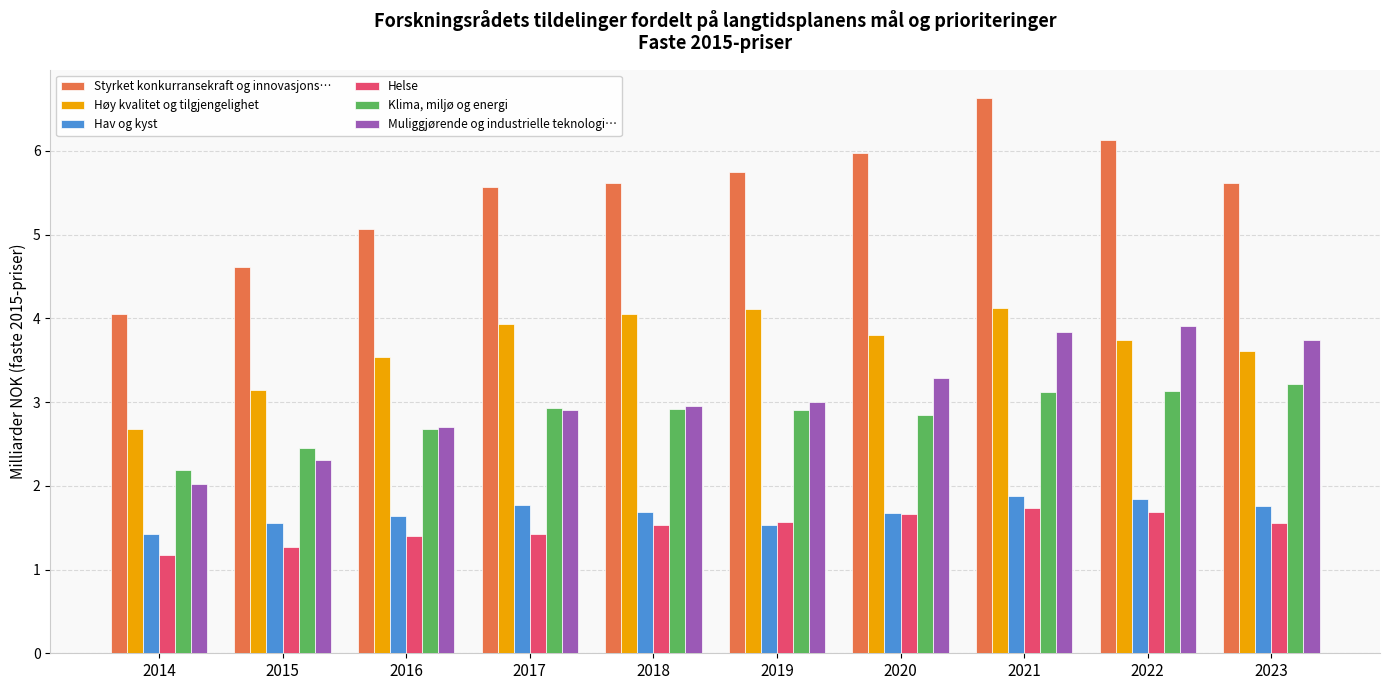

Does the chart contain any negative values?

No